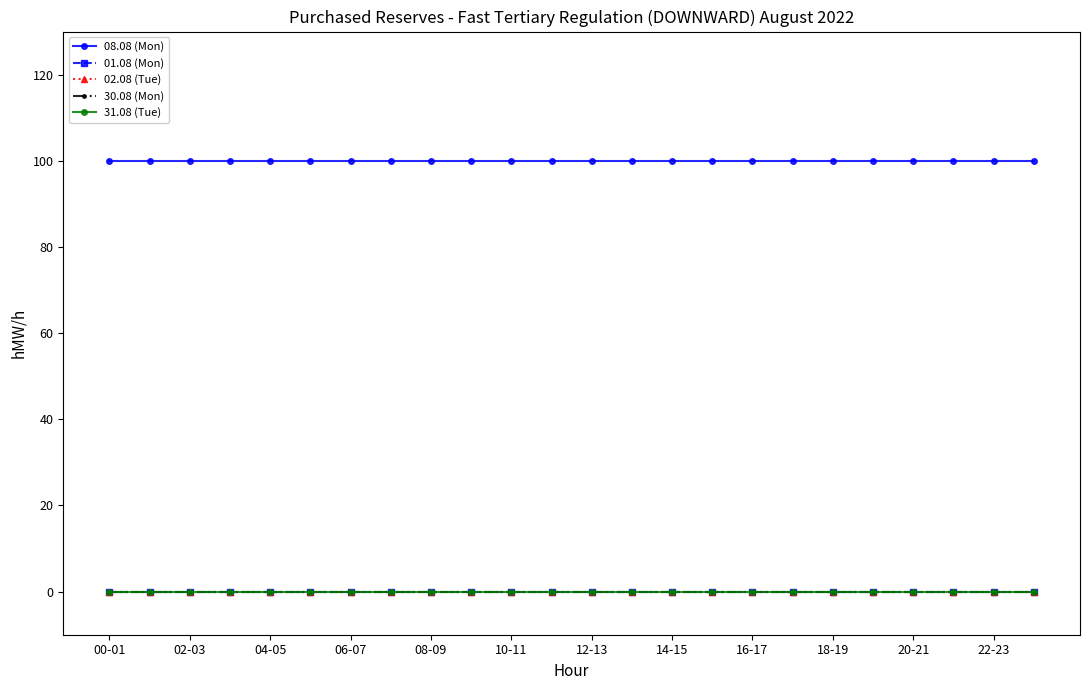

Does the chart have visible grid lines?

No